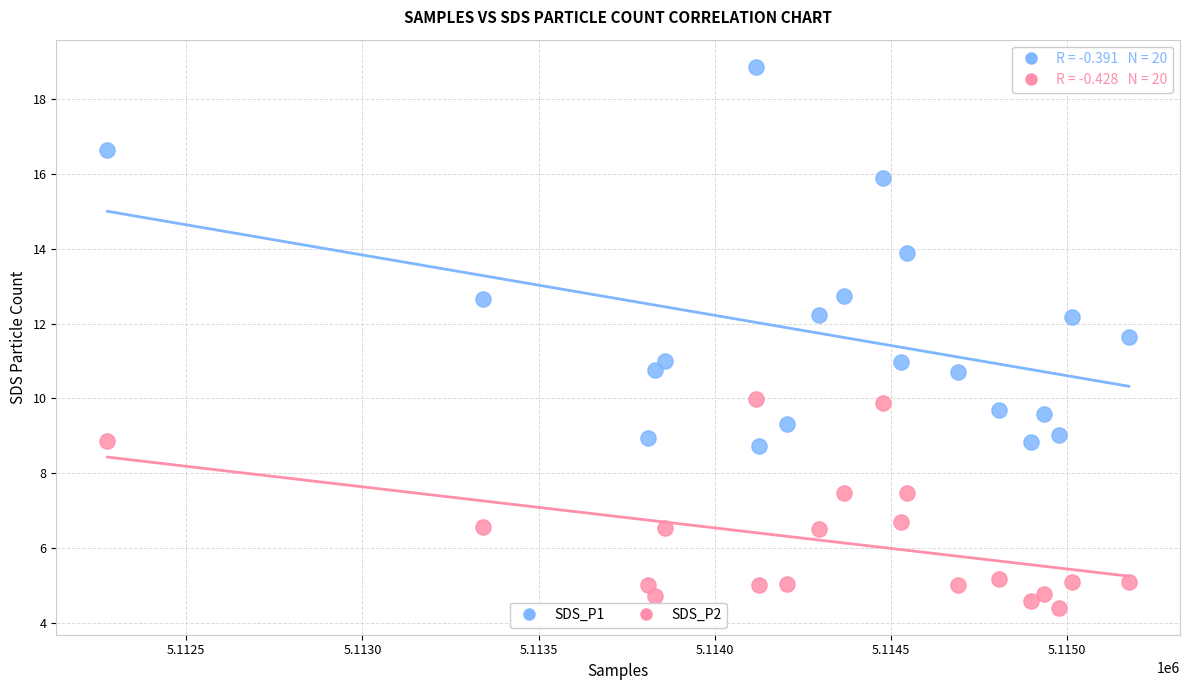

What are all the series names shown in the legend?

SDS_P1, SDS_P2